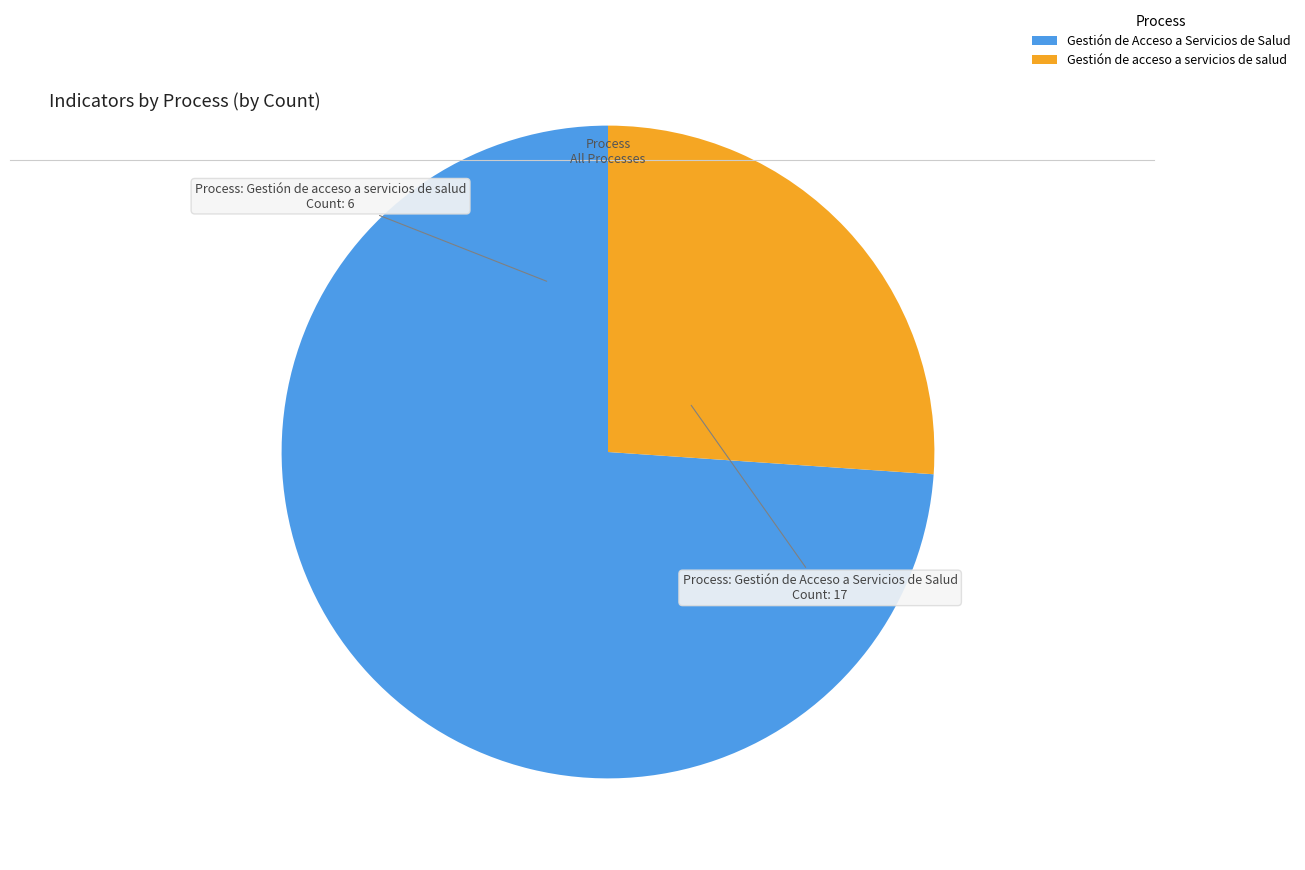

Rank the categories by value from highest to lowest.

Gestión de Acceso a Servicios de Salud, Gestión de acceso a servicios de salud